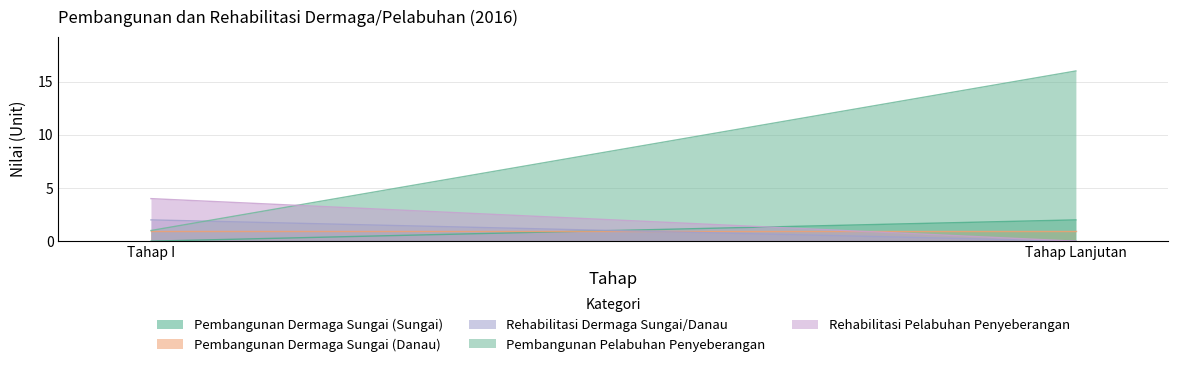

Which has a higher value, Tahap Lanjutan or Tahap I?

Tahap Lanjutan